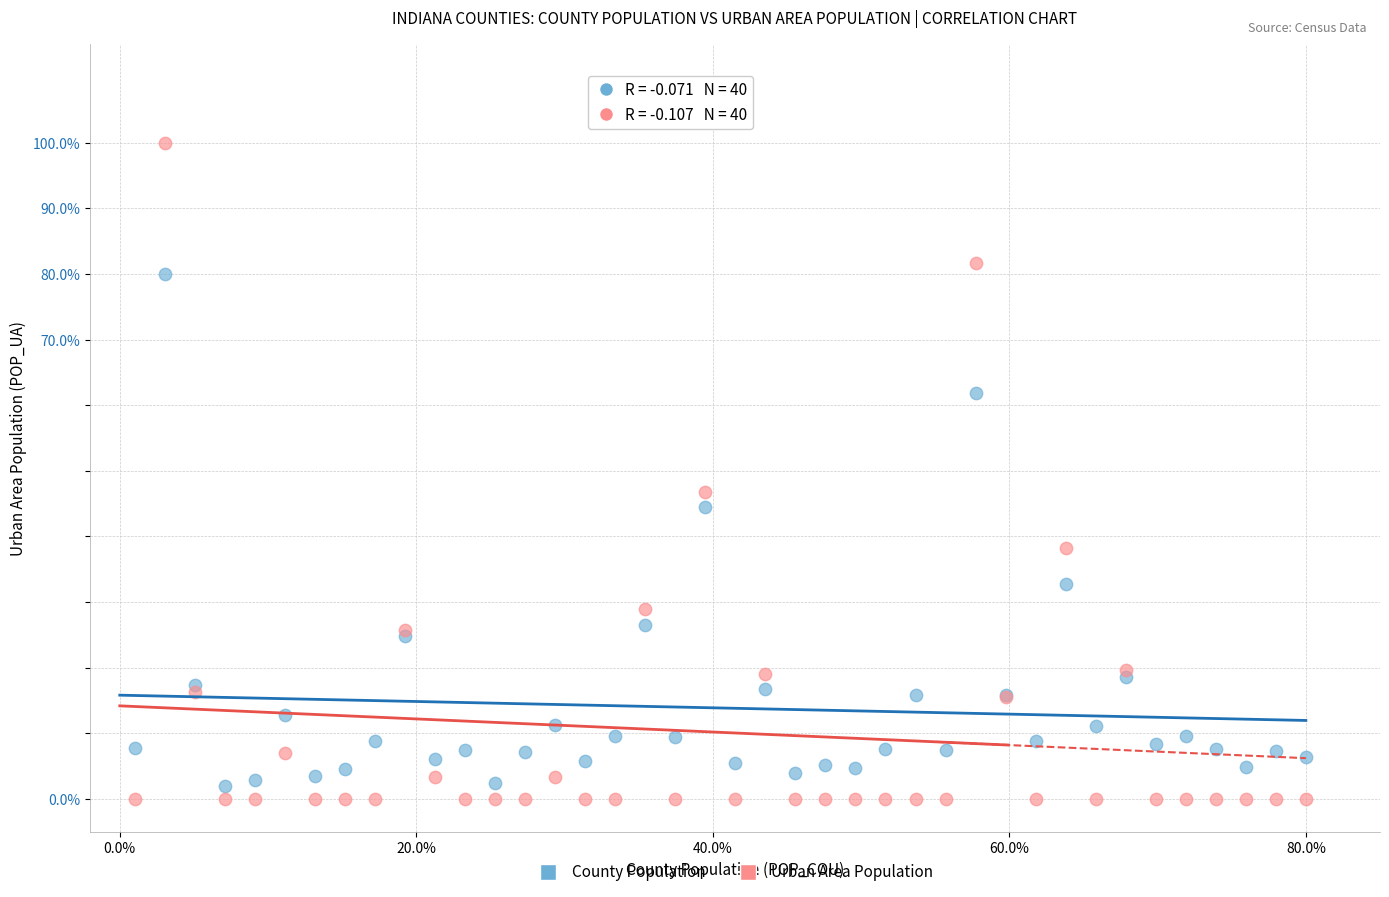

Across all series, what Y value is closest to 50?

46.8